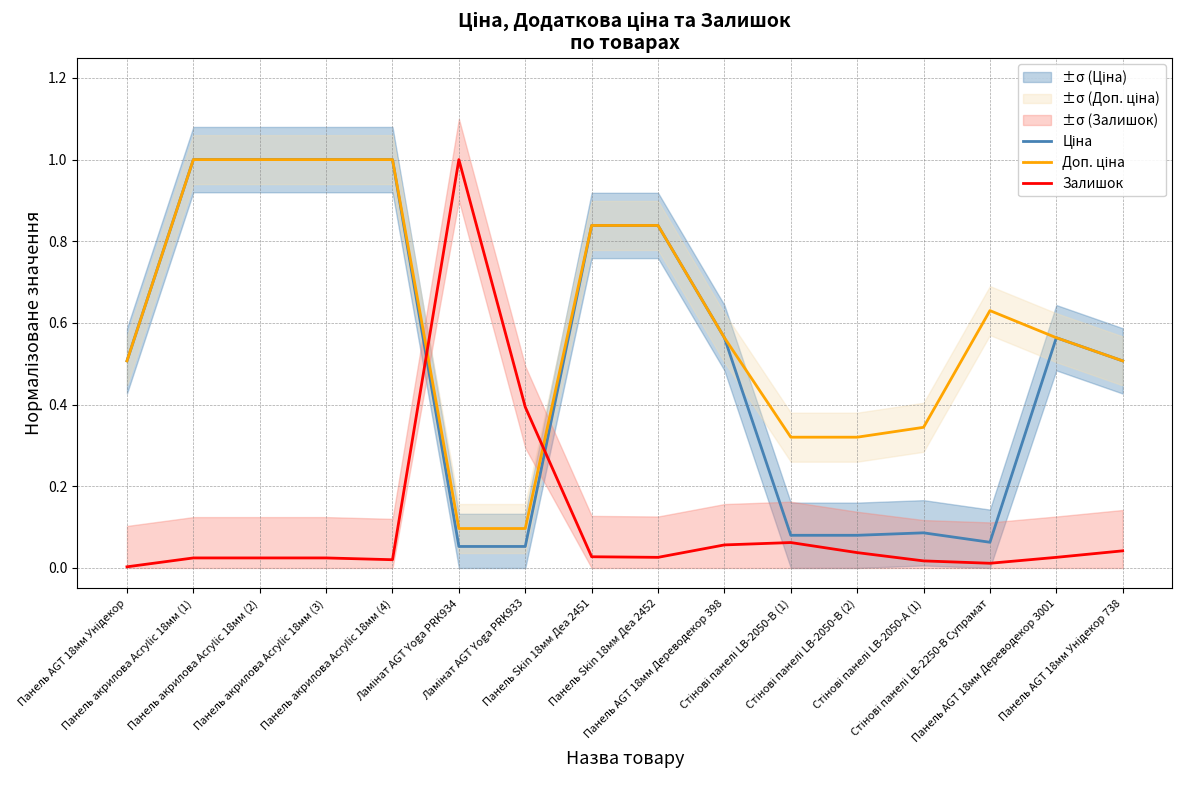

List the series in order of their peak value, lowest first.

Ціна, Доп. ціна, Залишок